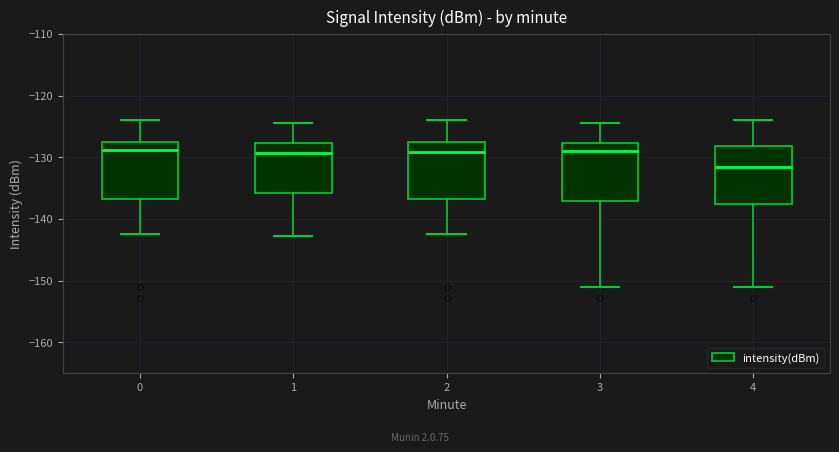

Where does the upper whisker of the box at x = 0 end on the y-axis? The values are not printed on the chart, so give them approximately, as read against the axis.

-124